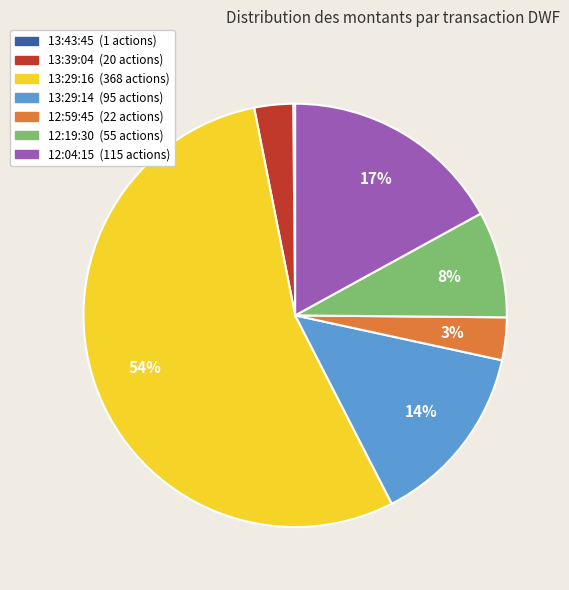

To the nearest percent, what is the average slice percentage?

14%